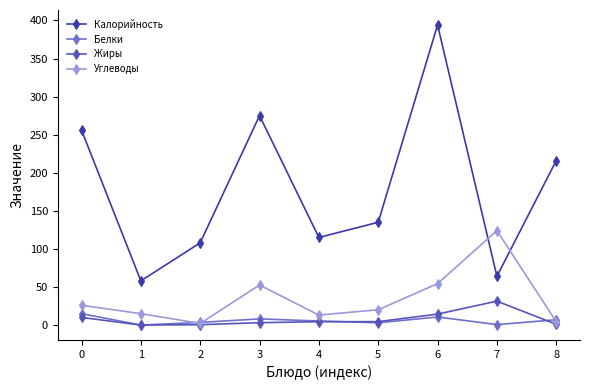

What is the value of the Калорийность point at the 3rd from the left?

108.0